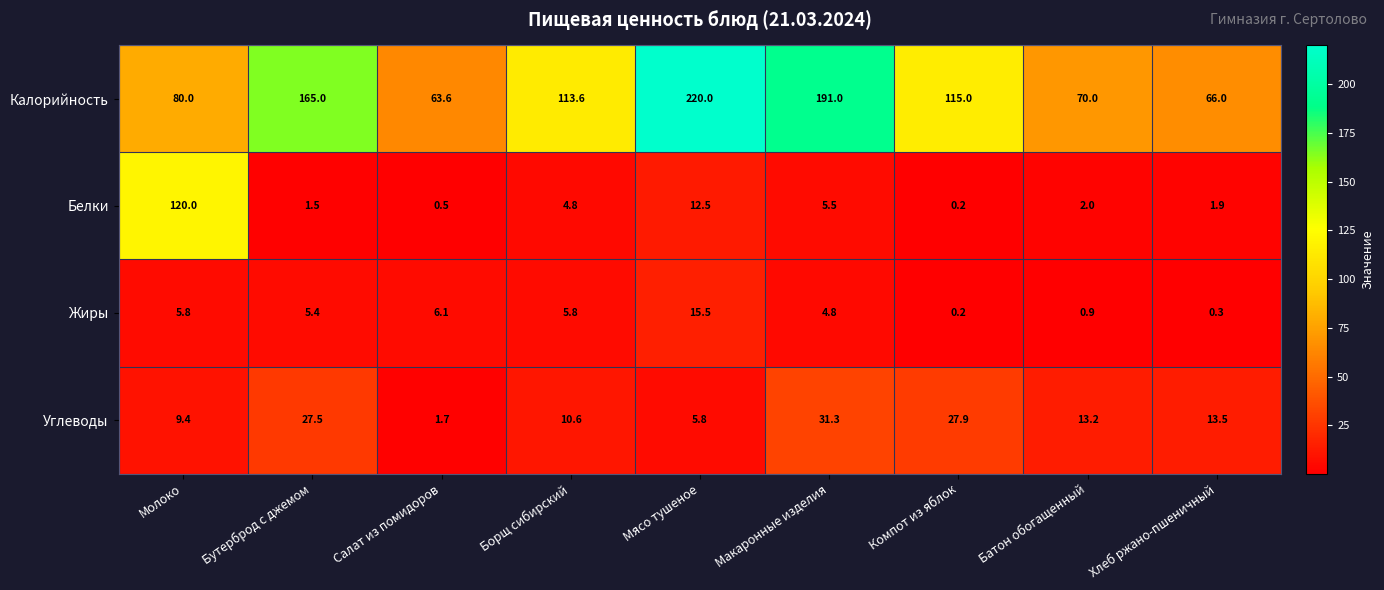

What is the sum of the Белки values at Компот из яблок and Мясо тушеное?

12.7